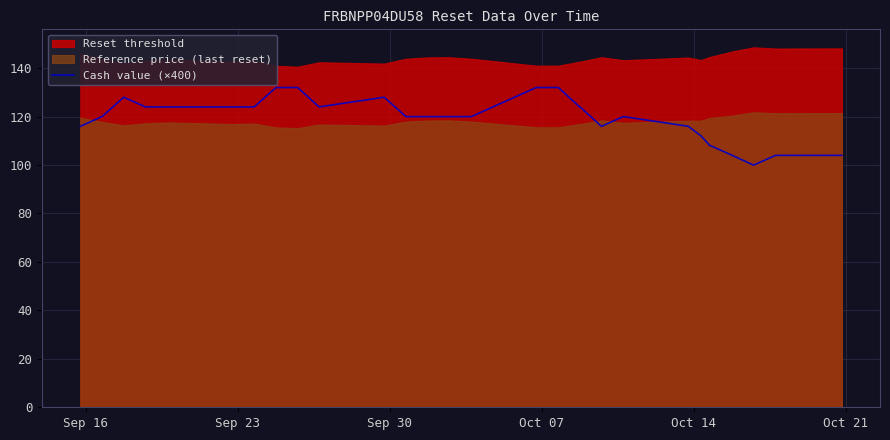

What is the lowest value of the Cash value (×400) series?

100.0